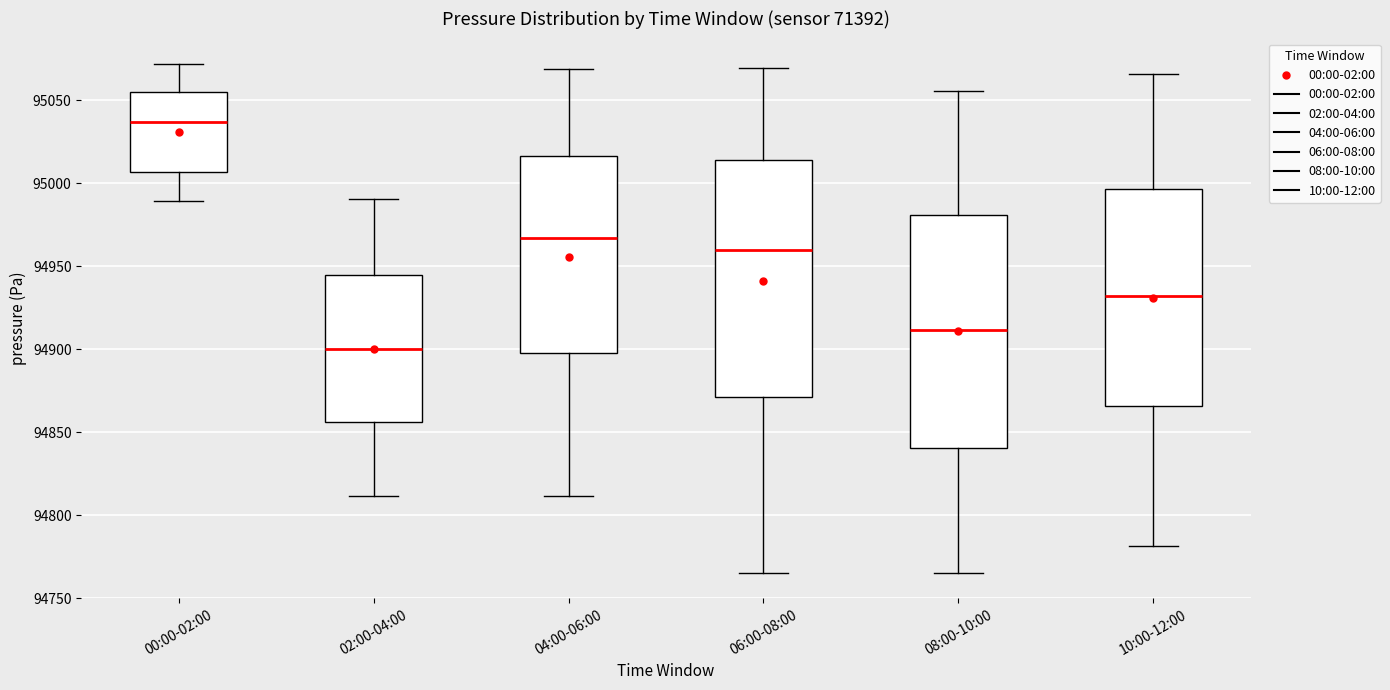

Which box has the highest median line?

00:00-02:00